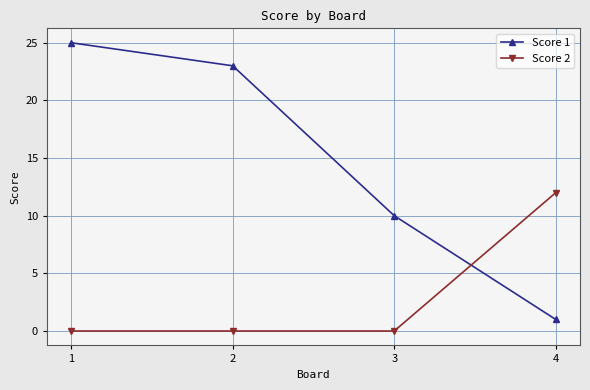

Which category has the lowest value in the Score 1 series?

4